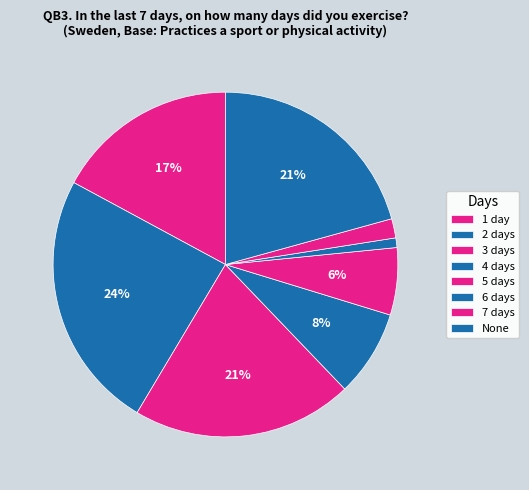

Is 7 days the majority of the pie?

No